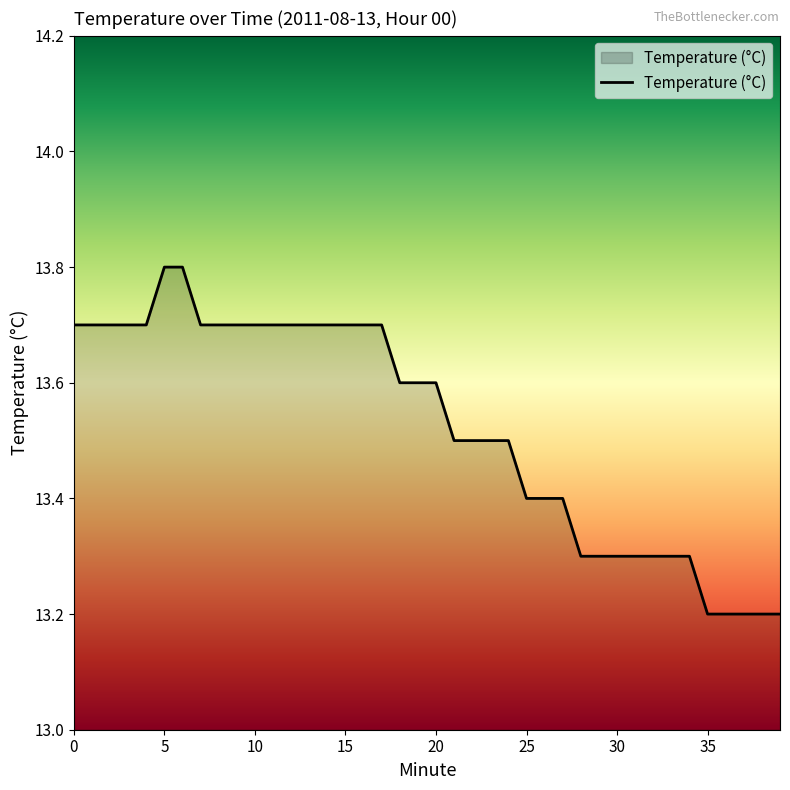

What is the maximum value shown in the chart?

13.8